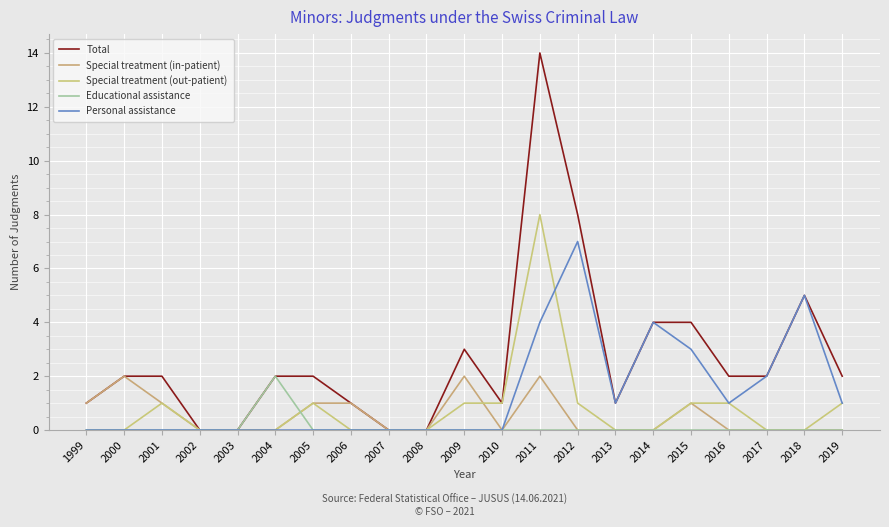

Which series has the largest total across all categories?

Total